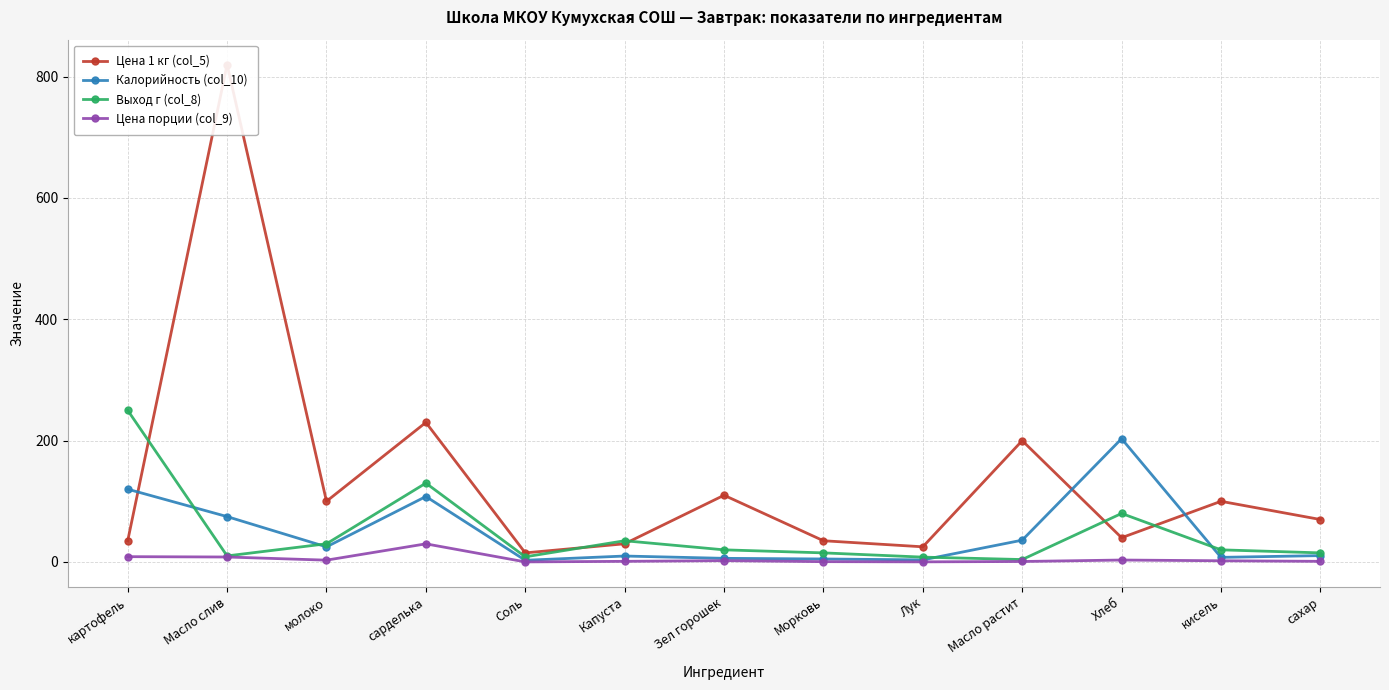

Where do Калорийность (col_10) and Выход г (col_8) first cross each other?

картофель and Масло слив